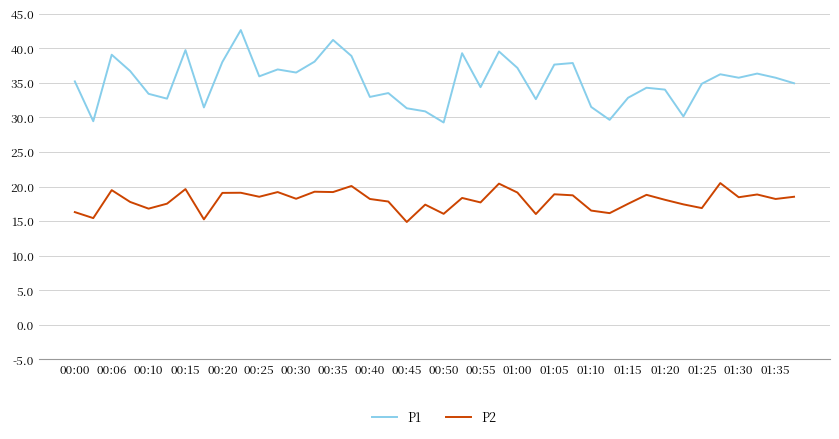

True or false: P2 and P1 intersect in this chart.

False